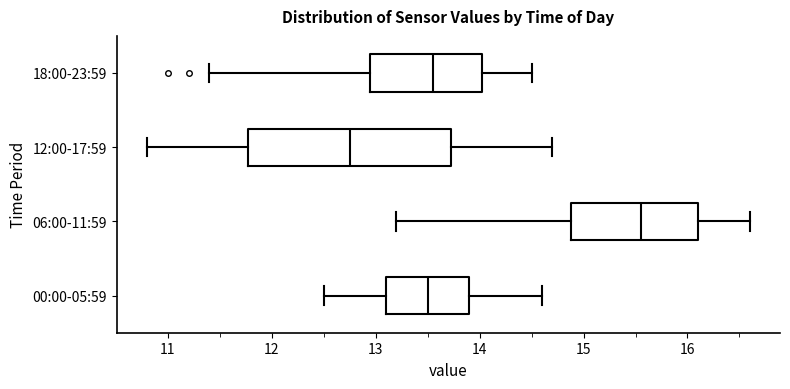

Reading bottom to top, transcribe this box plot: for each box, give where its median line is, the range the box spans, and where its two whiskers end, as read against the x-axis. The values are not printed on the chart, so give them approximately, as read against the axis.

00:00-05:59: median 13.5, box 13.1 to 13.9, whiskers 12.5 to 14.6
06:00-11:59: median 15.6, box 14.9 to 16.1, whiskers 13.2 to 16.6
12:00-17:59: median 12.8, box 11.8 to 13.7, whiskers 10.8 to 14.7
18:00-23:59: median 13.6, box 13.0 to 14.0, whiskers 11.4 to 14.5